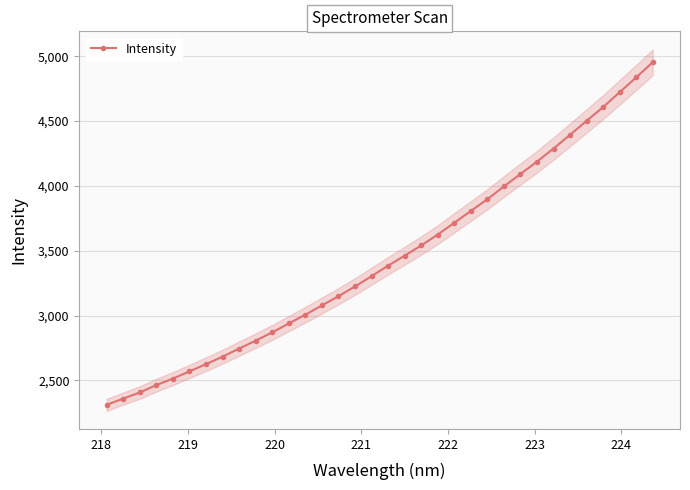

Reading left to right, list all the values displayed in this chart.

2311.9	2360.4	2407.3	2464.1	2514.6	2570.0	2625.7	2683.7	2745.9	2807.0	2870.8	2939.3	3007.3	3078.2	3149.8	3224.6	3304.1	3385.1	3462.0	3540.8	3624.7	3715.6	3806.6	3897.3	3995.6	4091.5	4186.8	4287.9	4393.9	4500.9	4607.5	4721.7	4836.1	4953.0